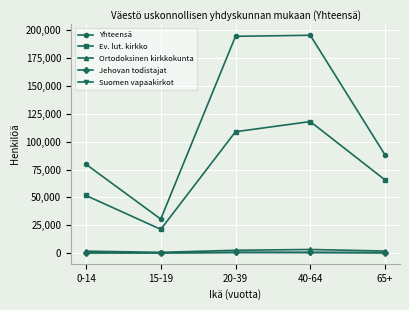

Which series changed the most between 20-39 and 65+?

Yhteensä